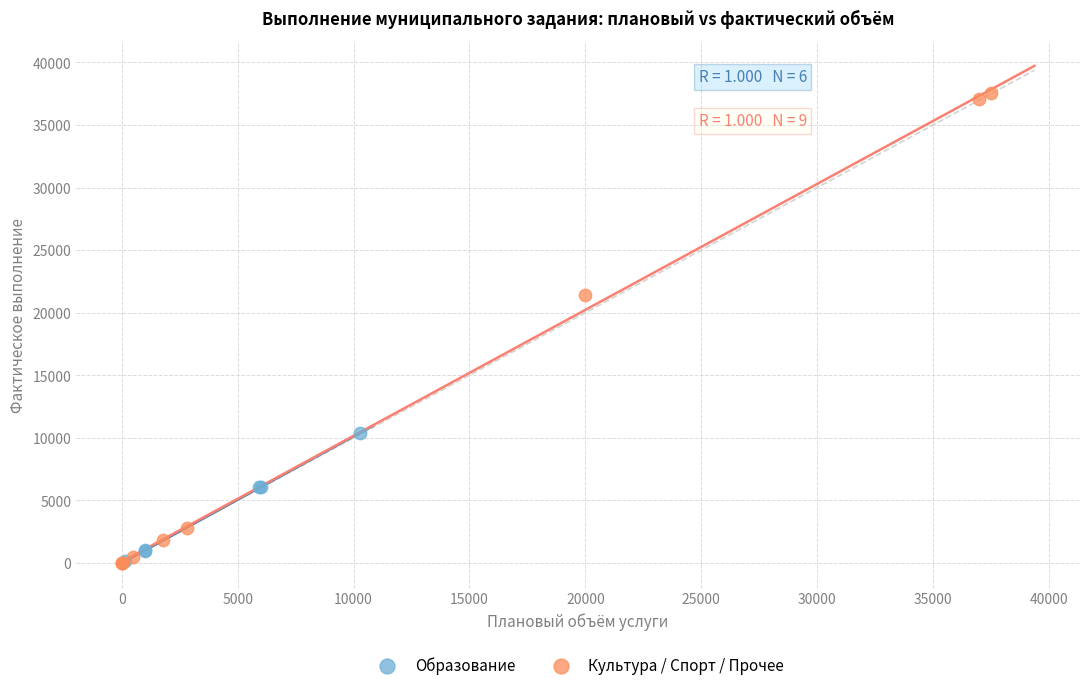

Which series contains the highest Y value?

Культура / Спорт / Прочее